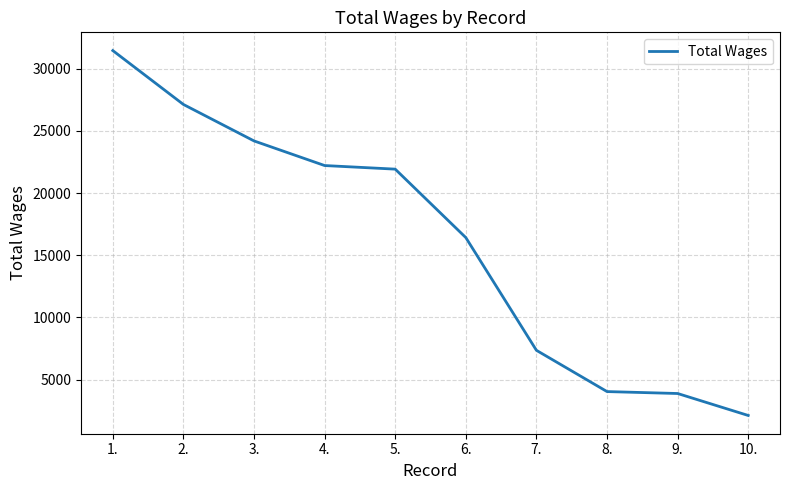

Reading left to right, extract all data points from this chart.

1.=31454	2.=27122	3.=24189	4.=22209	5.=21920	6.=16415	7.=7350	8.=4032	9.=3877	10.=2110